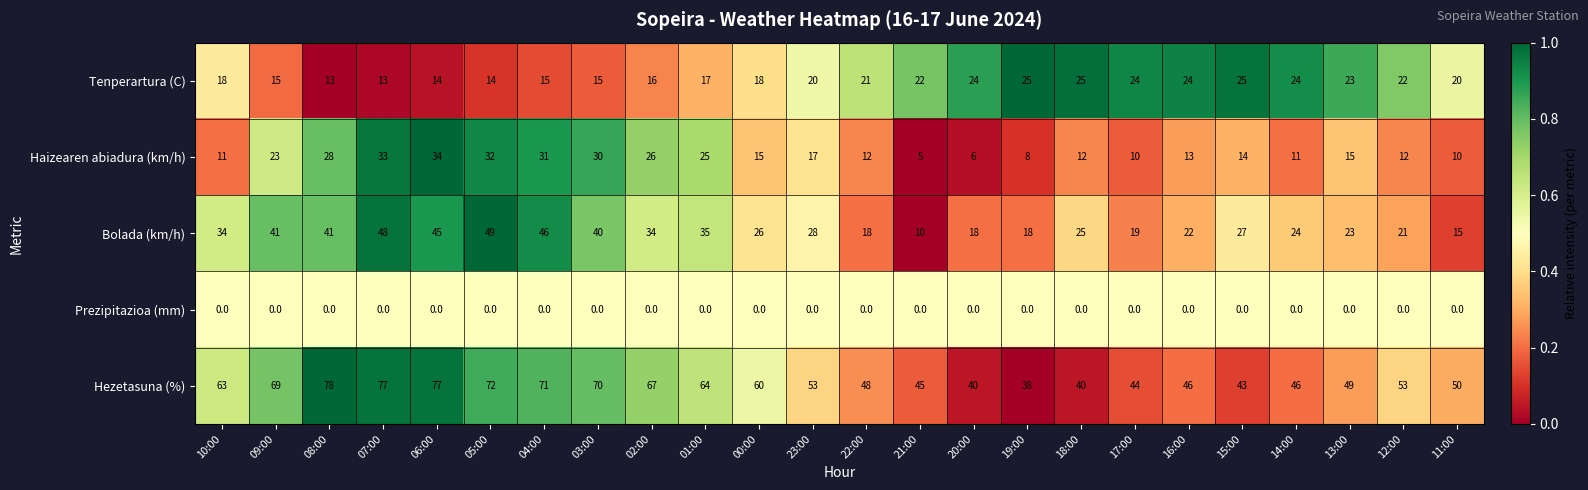

Which series has the largest range (max minus min)?

Hezetasuna (%)